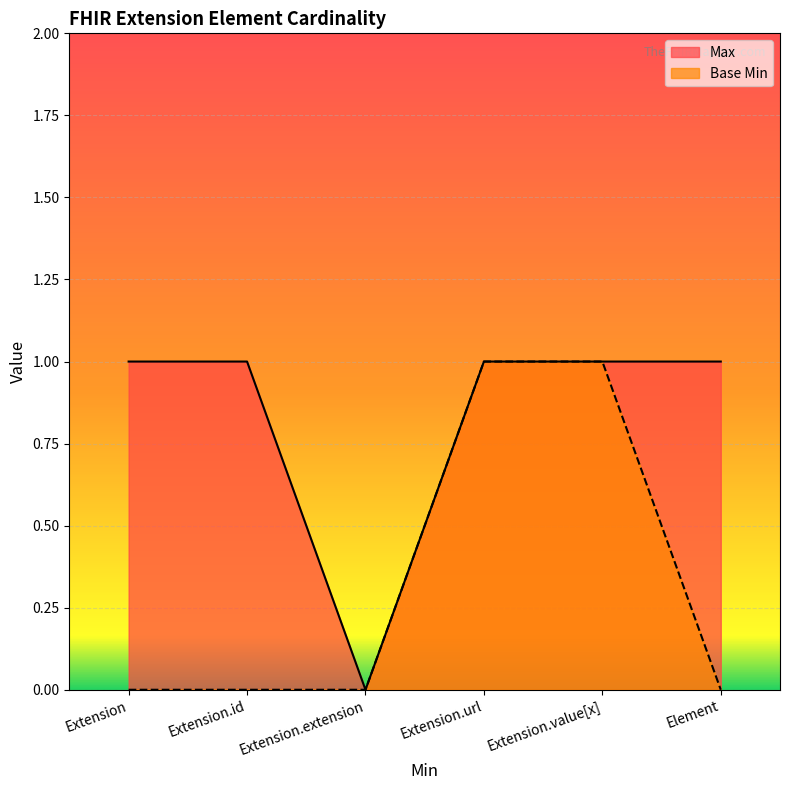

Rank the series at Extension.value[x] from lowest to highest value.

Max, Base Min